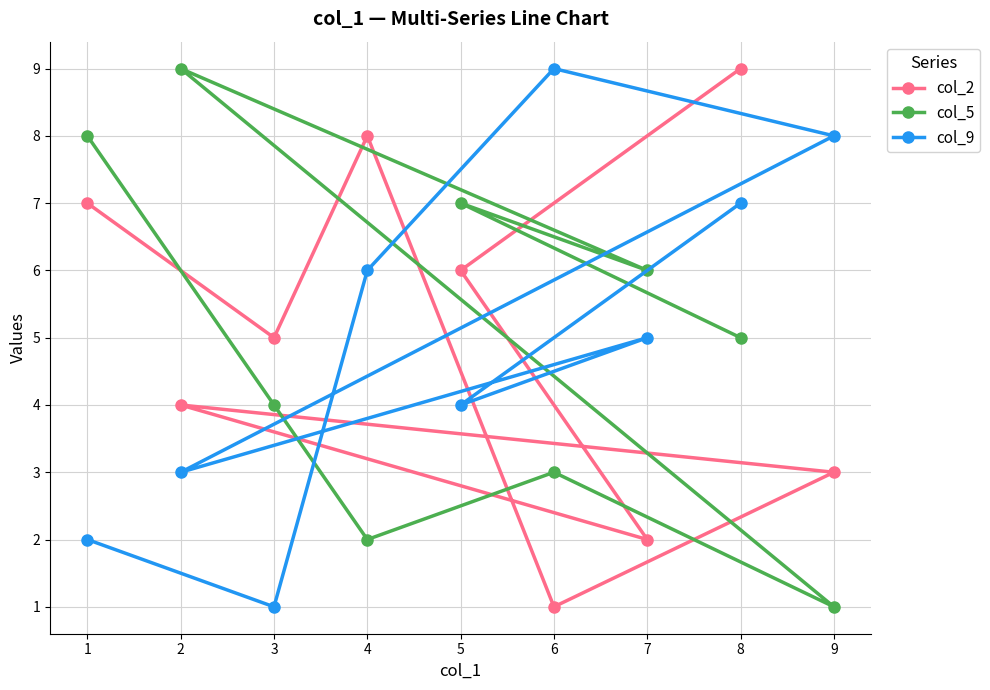

Where do col_5 and col_2 first cross each other?

1 and 3